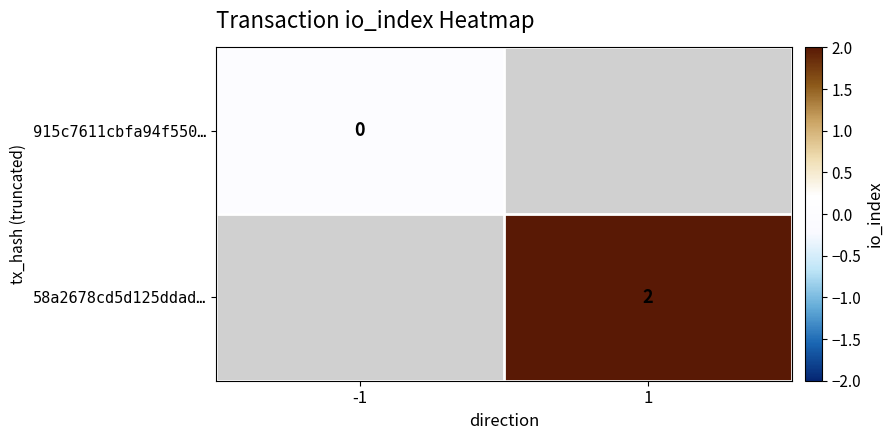

Which category has the lowest value in the 915c7611cbfa94f550… series?

-1